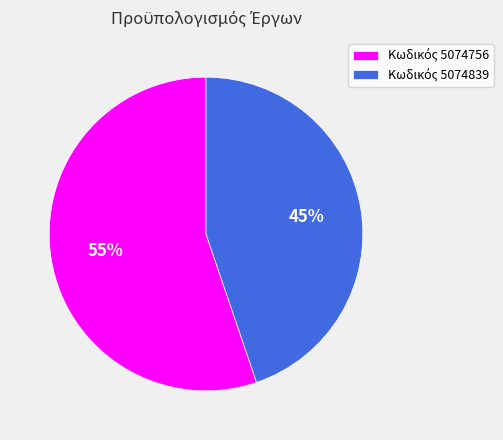

How many slices are in this pie chart?

2